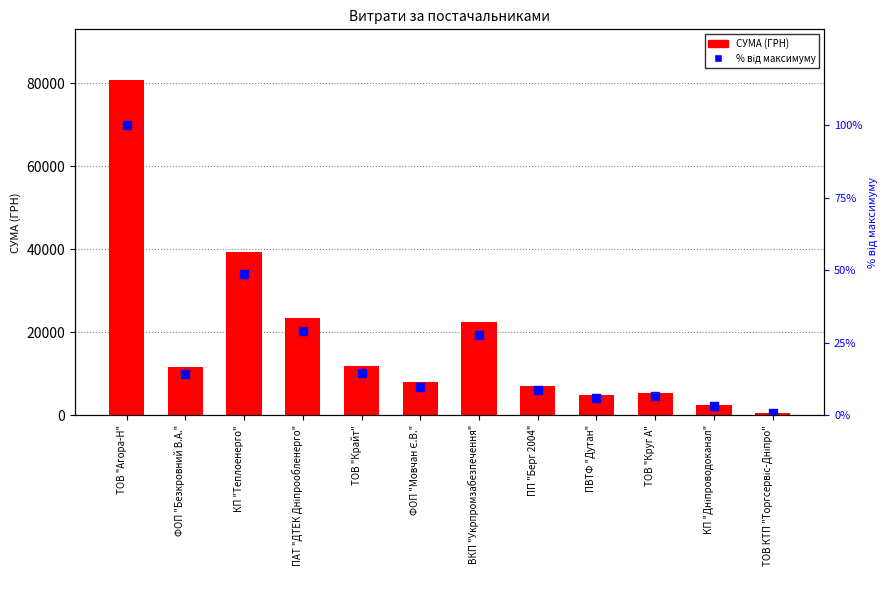

What are all the series names shown in the legend?

СУМА (ГРН), % від максимуму